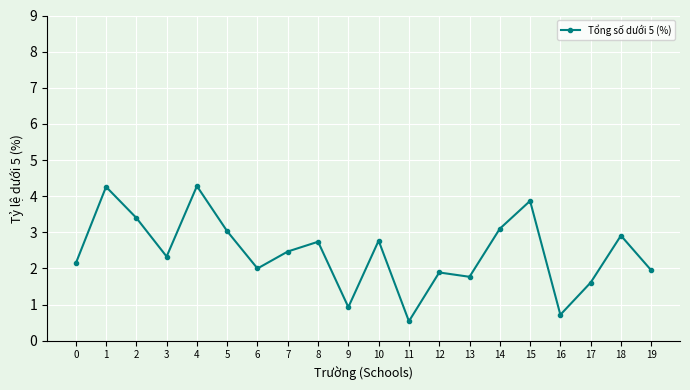

What is the average value?

2.4